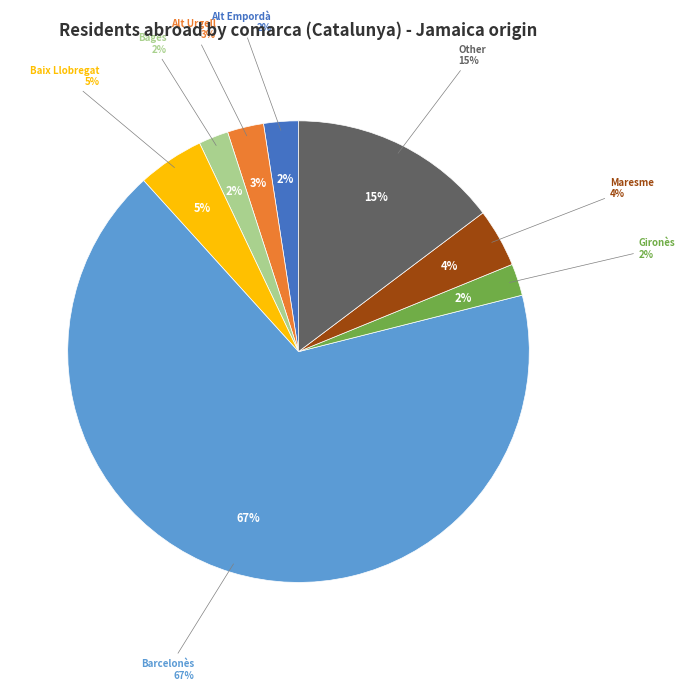

Is there any slice that represents more than half of the pie?

Yes